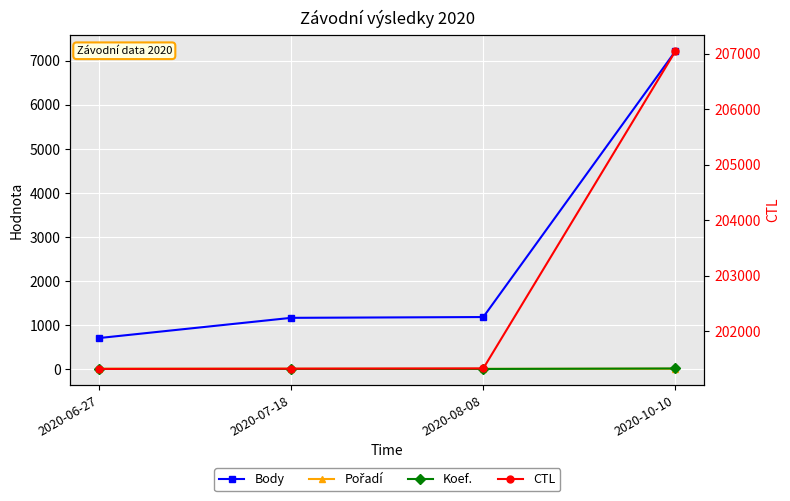

What is the minimum value for CTL?

201316